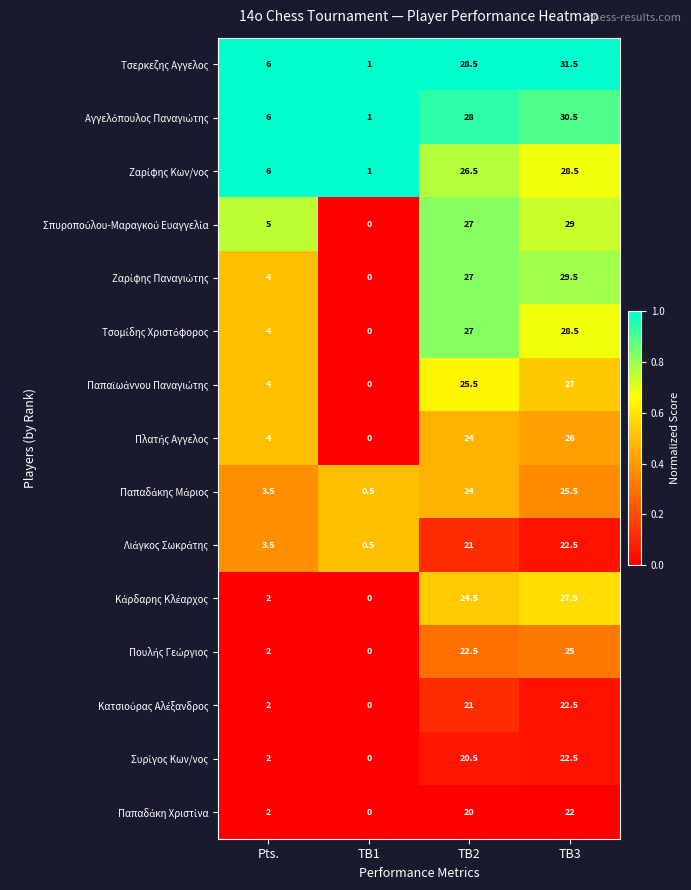

Which series has the largest range (max minus min)?

Τσερκεζης Αγγελος